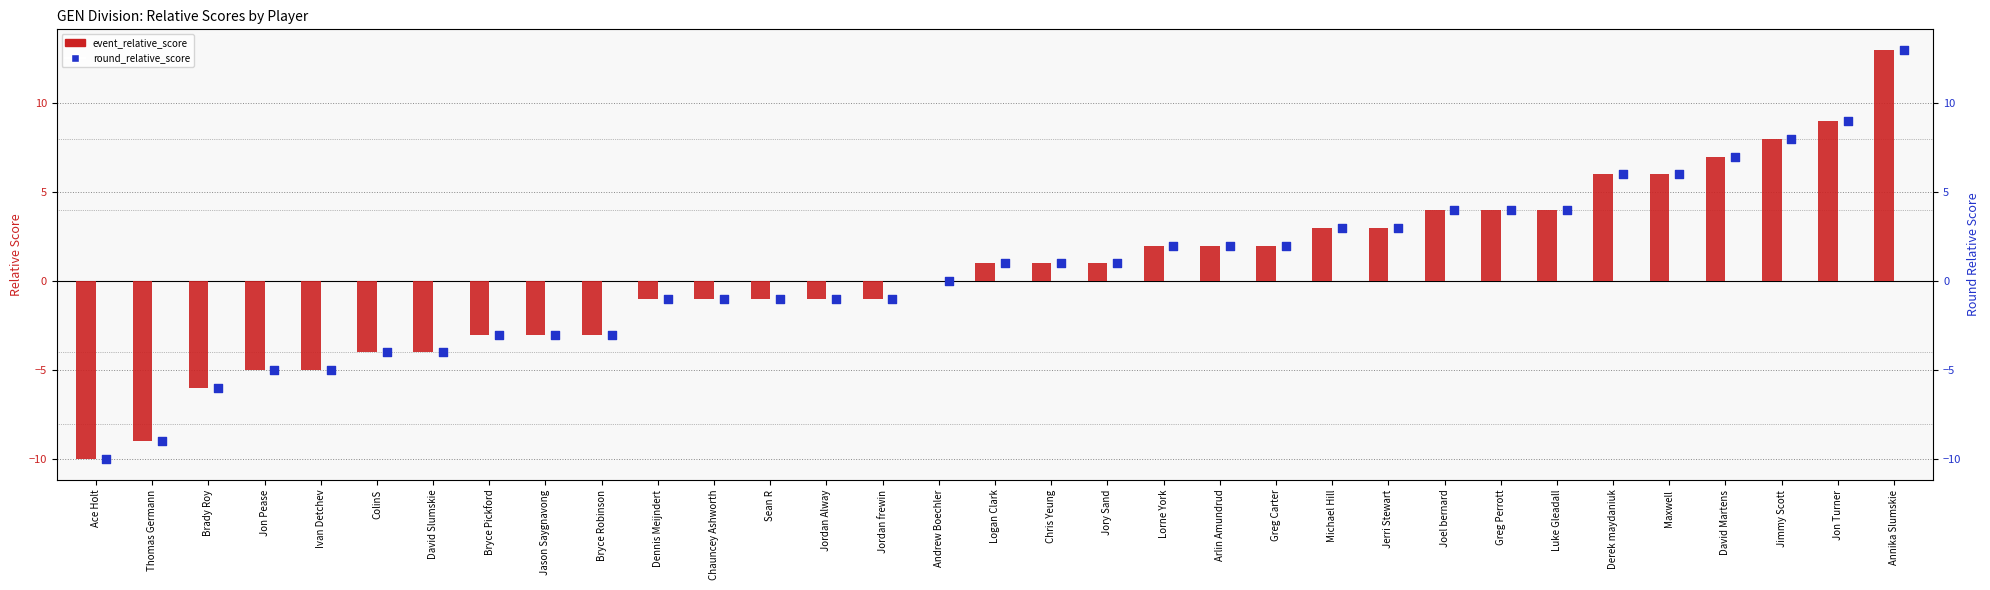

At how many categories does at least one series exceed 3?

9